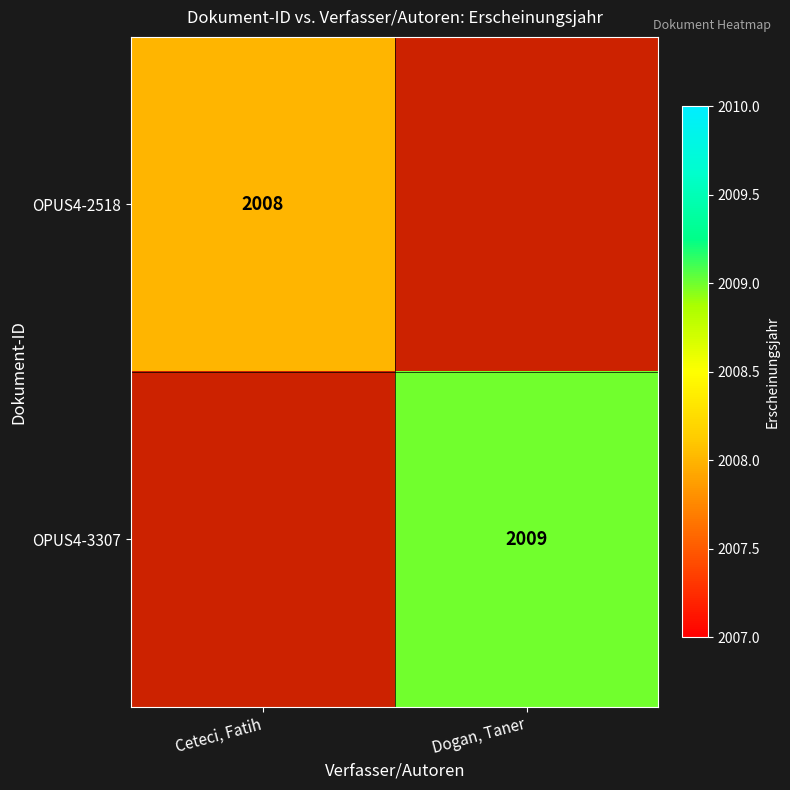

True or false: OPUS4-2518 has a value of 2008 at Ceteci, Fatih.

True